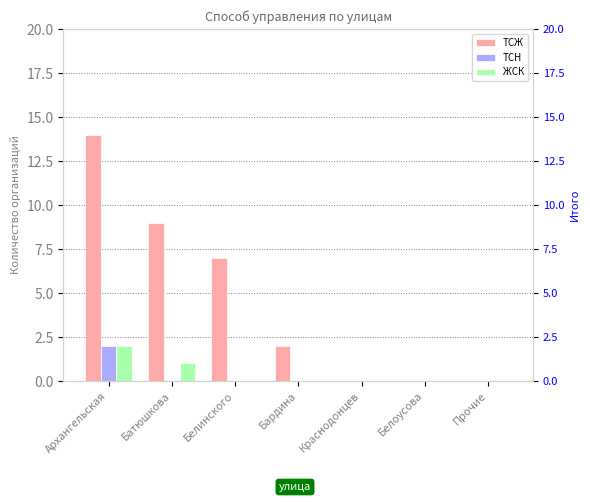

At which label does ТСН reach its minimum?

Батюшкова